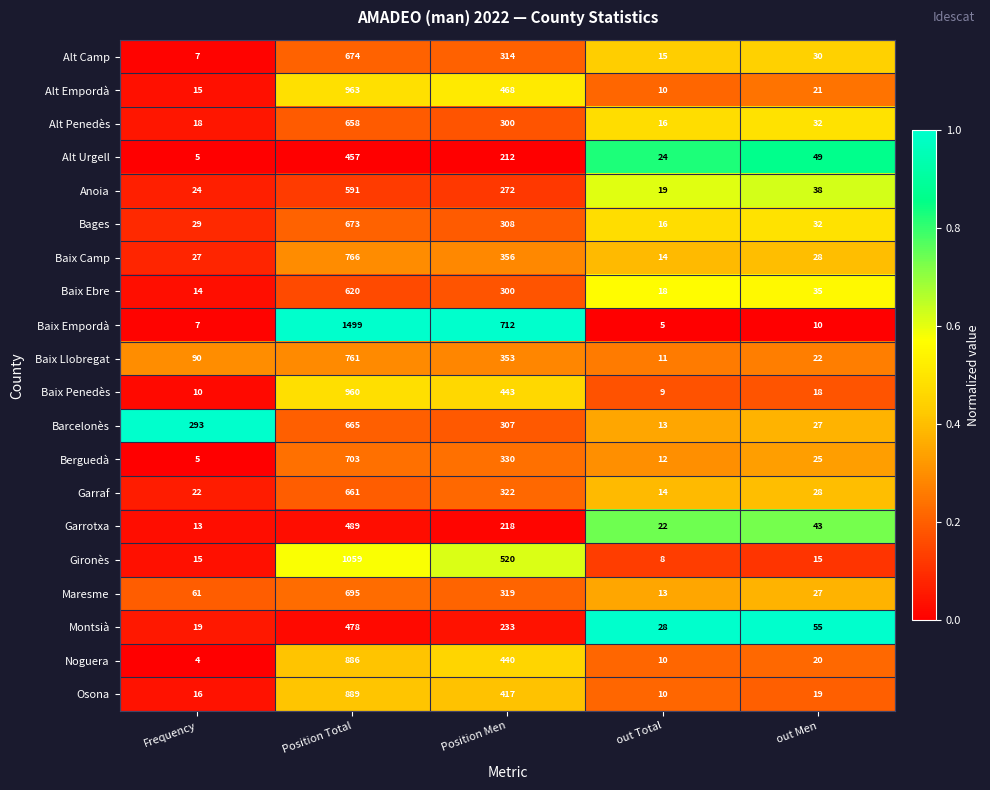

How many distinct data groups are displayed?

20